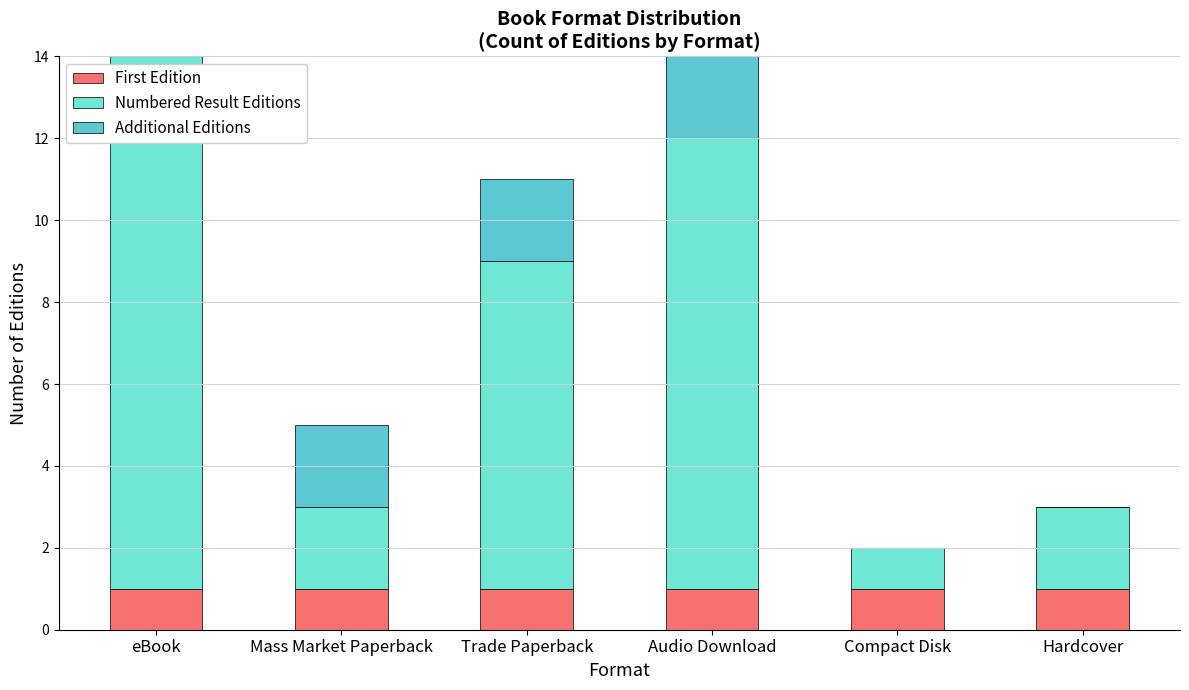

List the labels in order of Additional Editions value, largest first.

Mass Market Paperback, Trade Paperback, Audio Download, eBook, Compact Disk, Hardcover